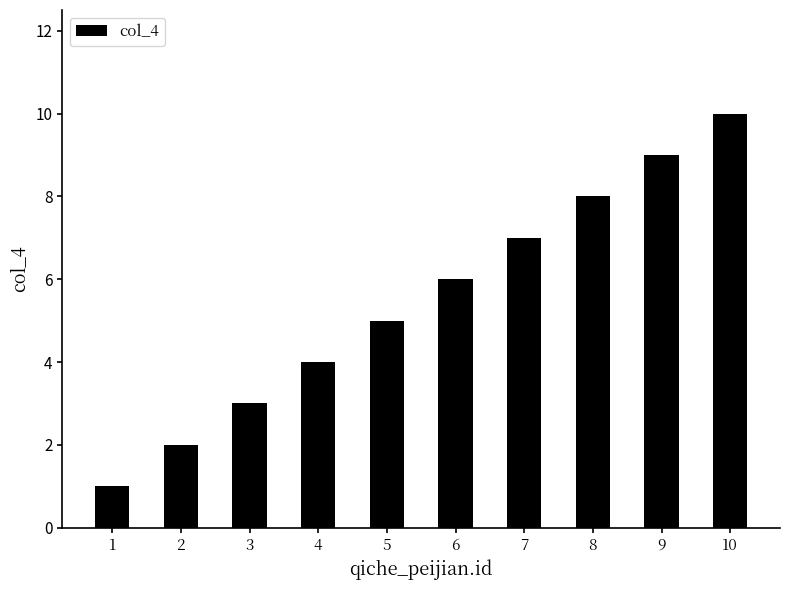

Reading left to right, what are all the values shown in this chart?

1	2	3	4	5	6	7	8	9	10